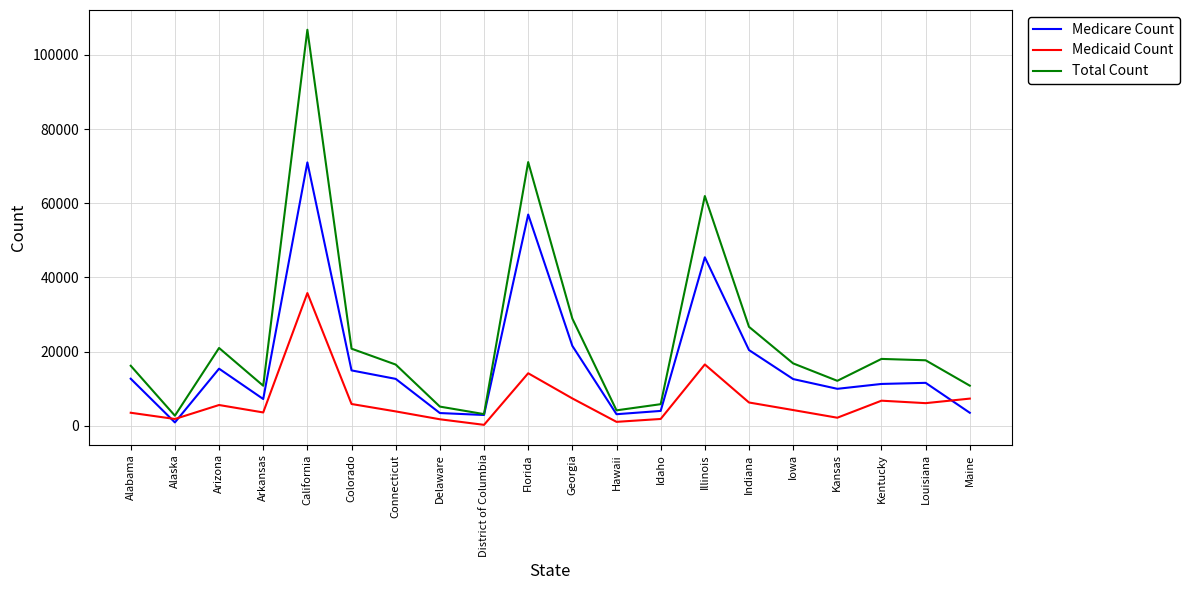

The Total Count series shows 16802 at Iowa. True or false?

True